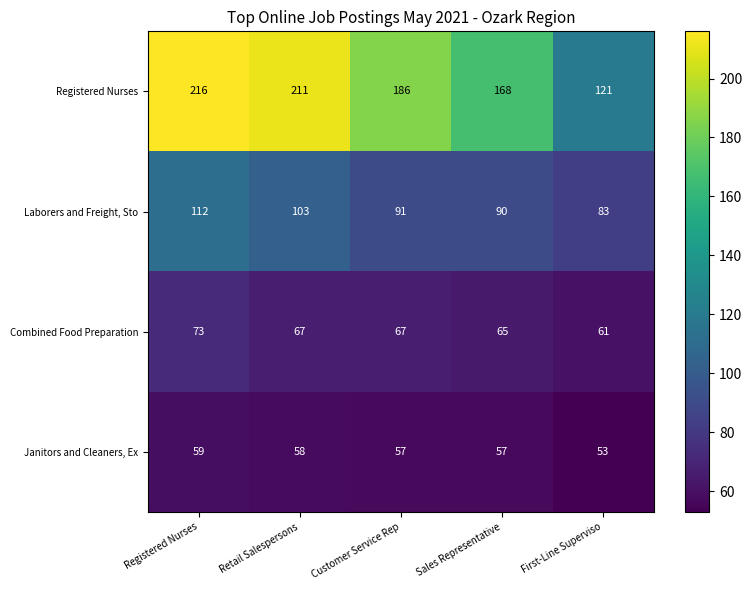

How many data points does each series have?

5